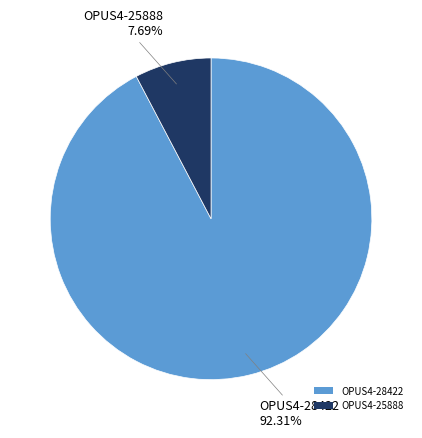

Between OPUS4-28422 and OPUS4-25888, which is larger?

OPUS4-28422